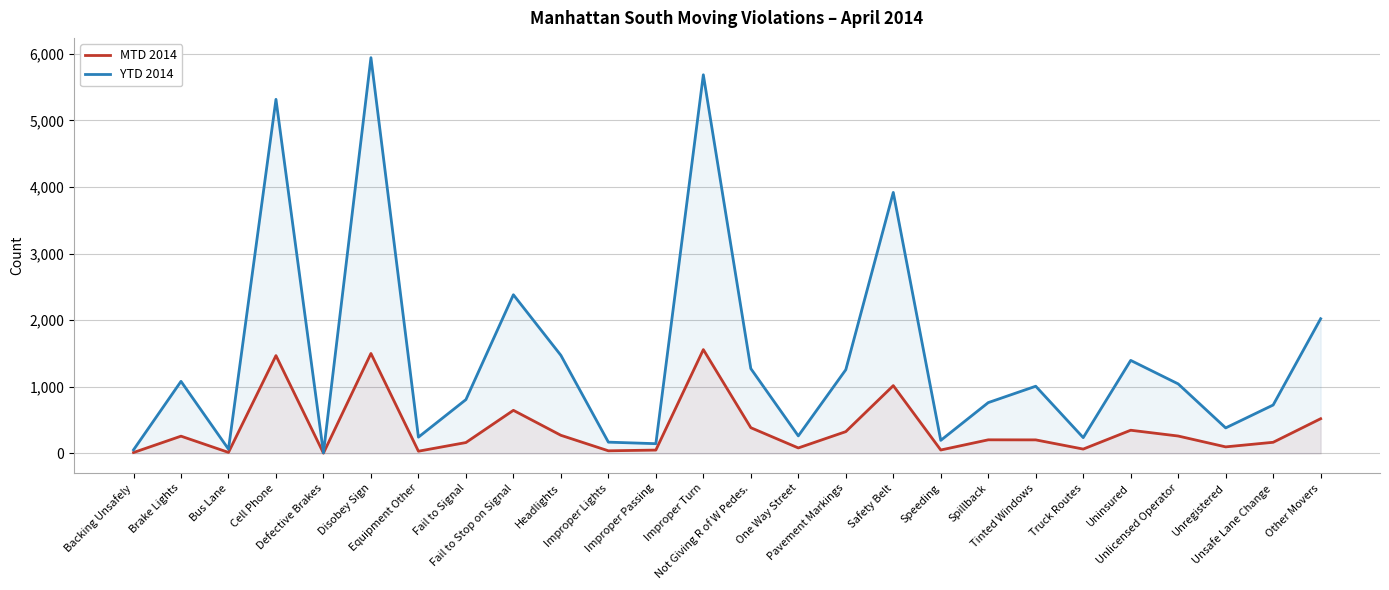

The value of MTD 2014 at Other Movers is 828. True or false?

False